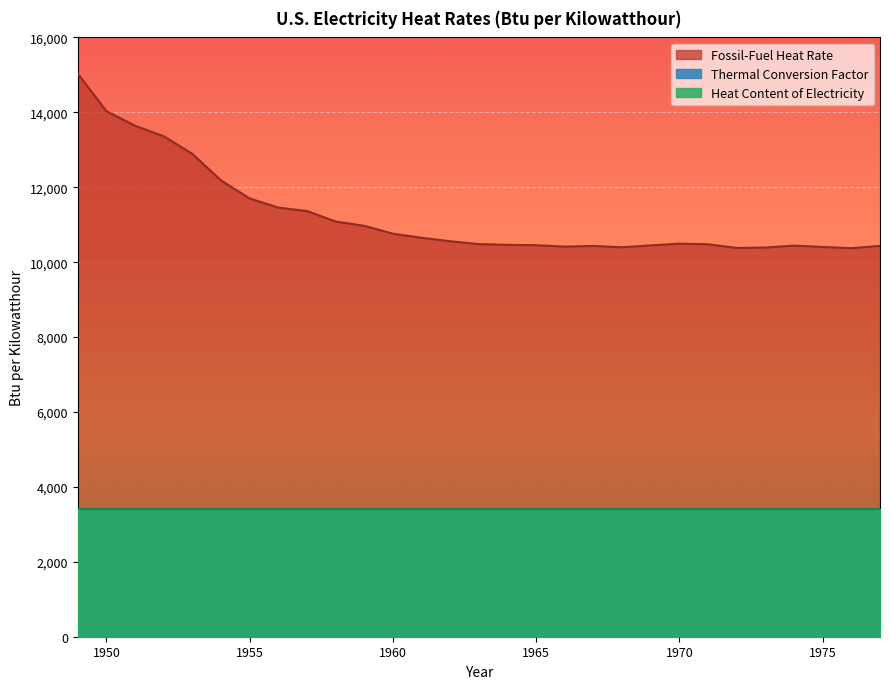

How many values in the Fossil-Fuel Heat Rate series are below 10494?

14